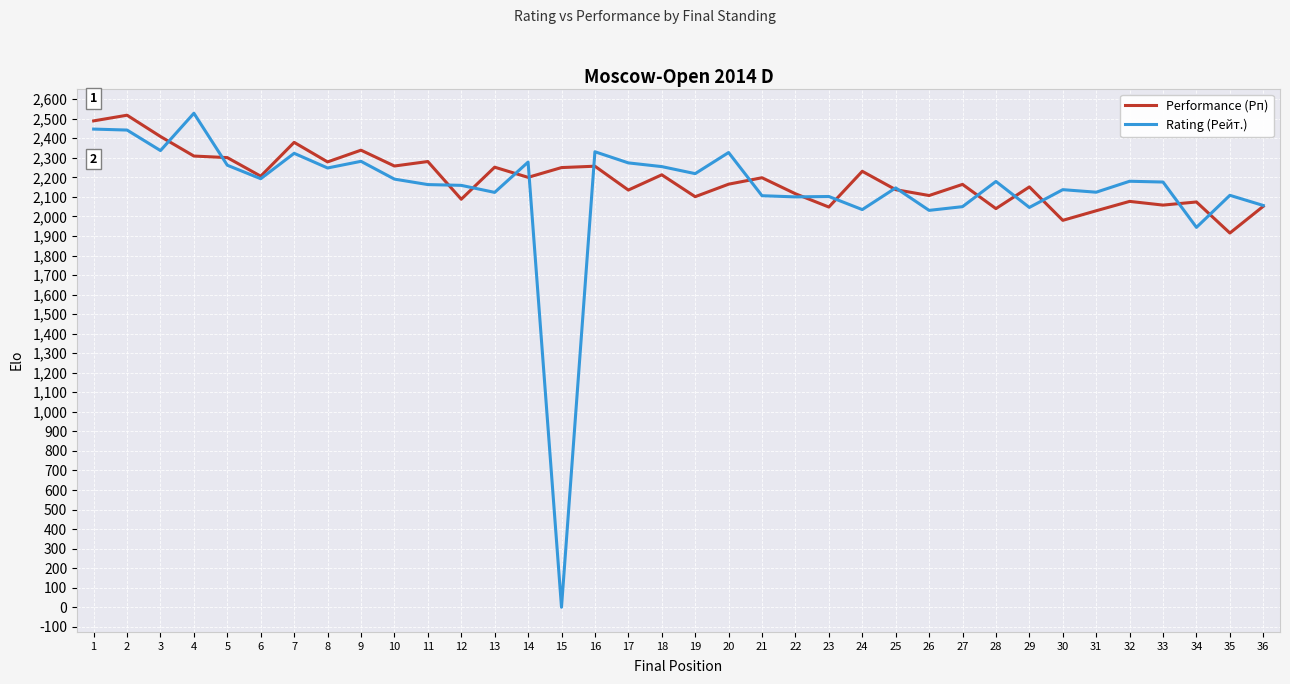

Between 2 and 16, which series saw the biggest shift?

Performance (Рп)